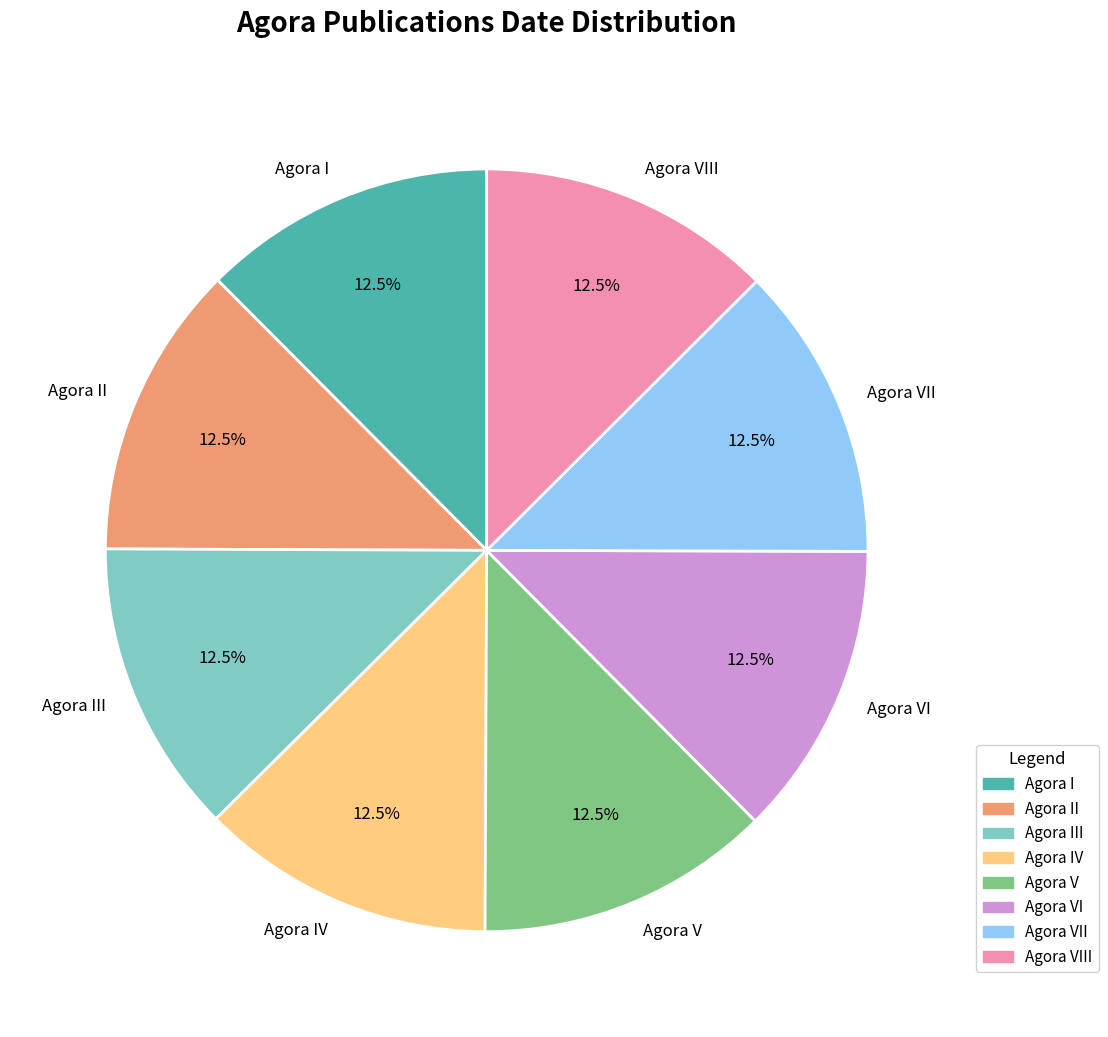

Is there a majority slice in this chart?

No